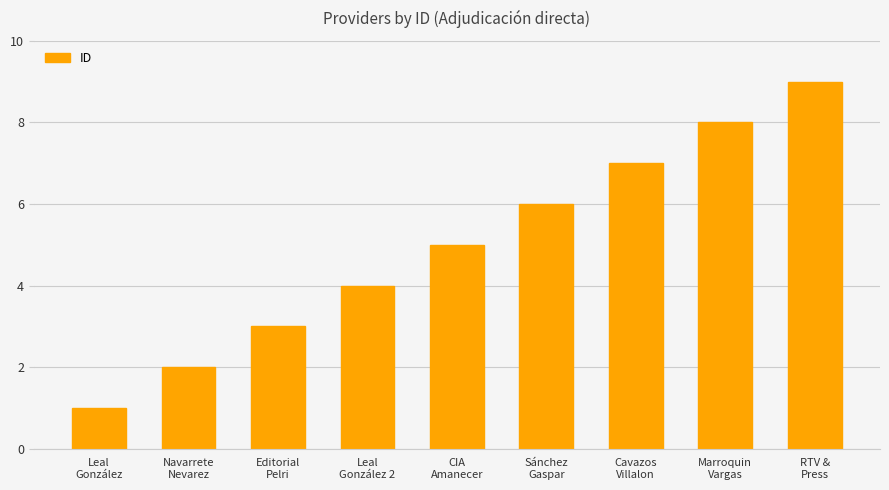

What is the difference between the second highest and minimum values?

7